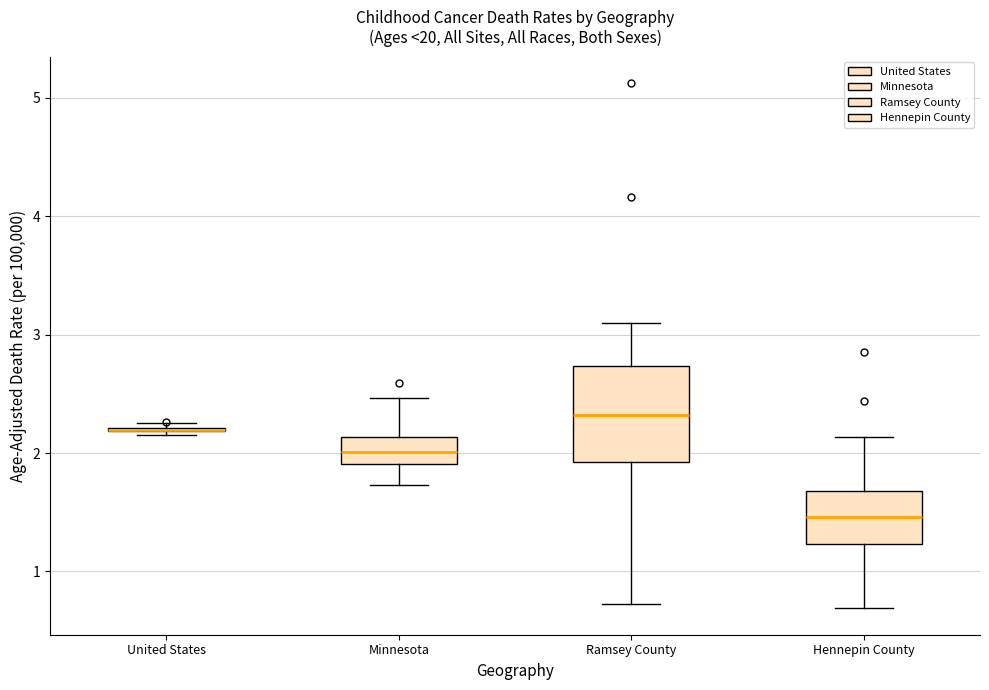

Which box is the tallest, from its lower edge to its upper edge?

Ramsey County